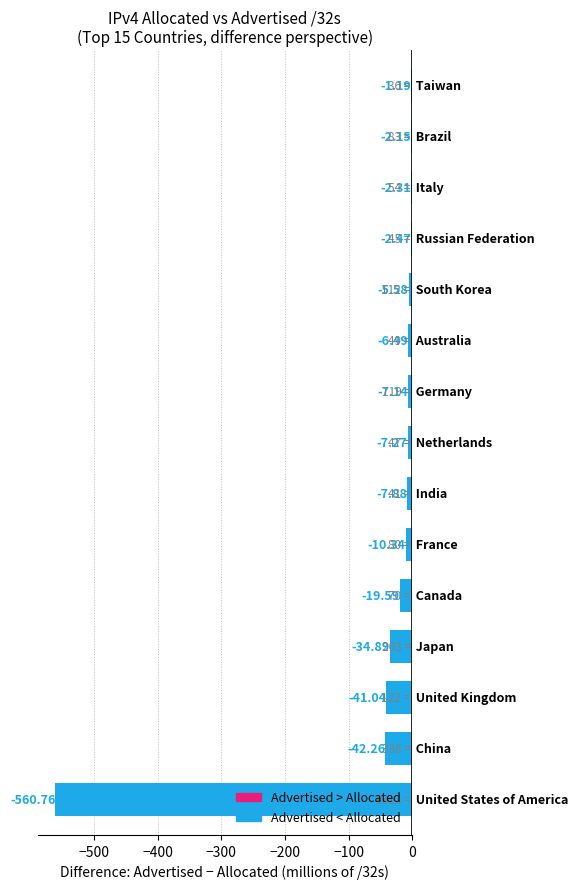

What is the sum of all values?

-751.4